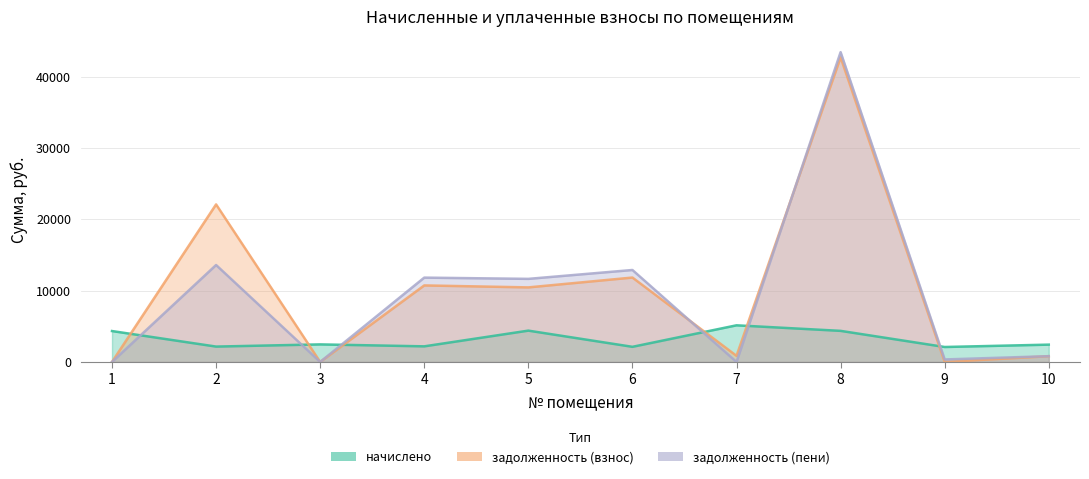

What is the sum of all задолженность (взнос) values?

99428.3